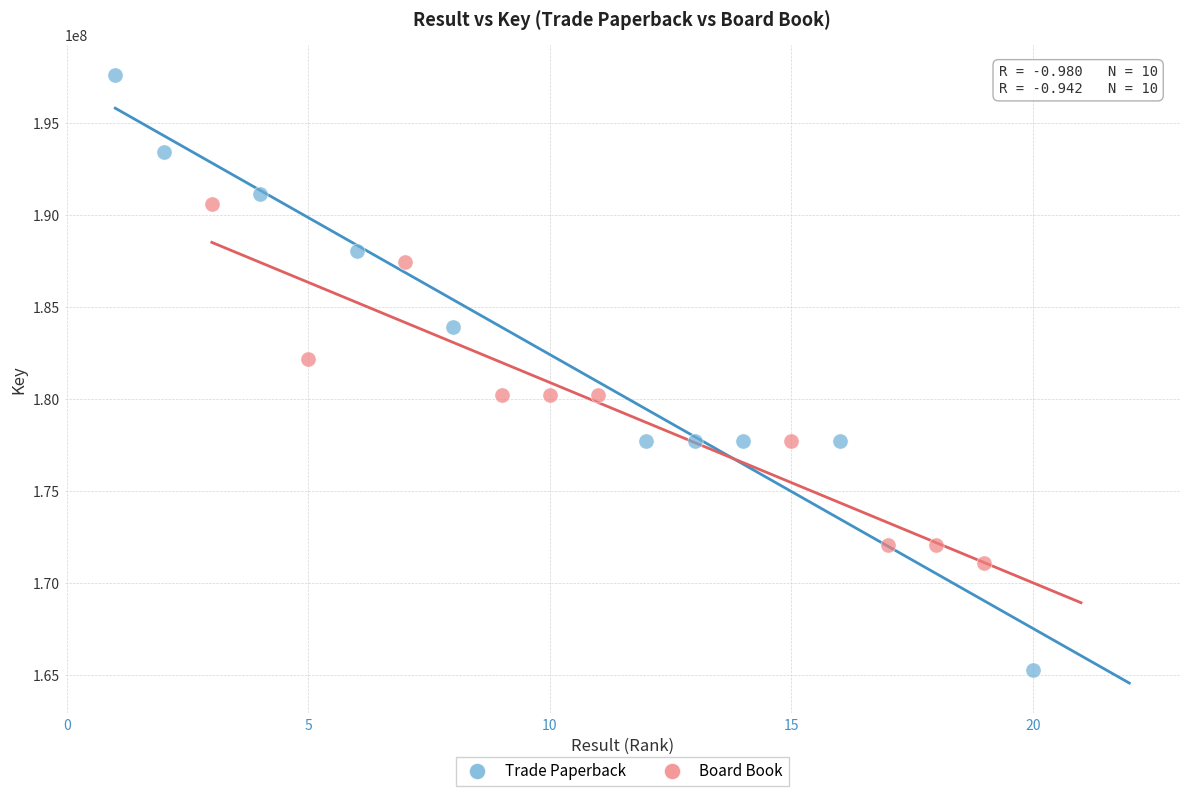

What are all the series names shown in the legend?

Trade Paperback, Board Book